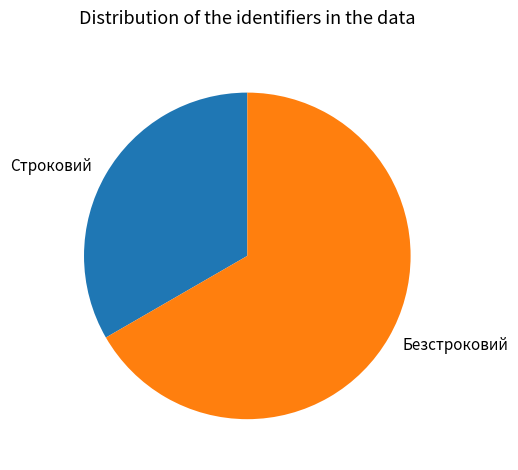

Count the number of slices in the pie.

2